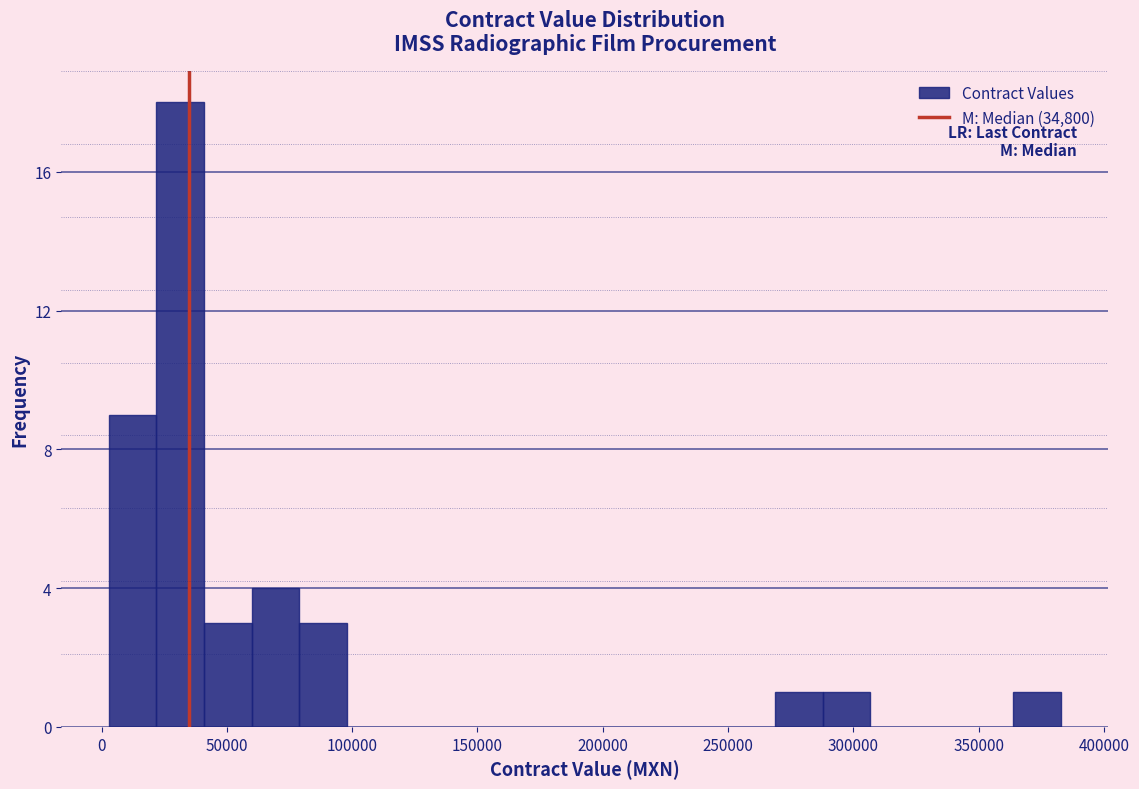

Read against the x-axis, roughly where is the centre of the tallest bar?

30000